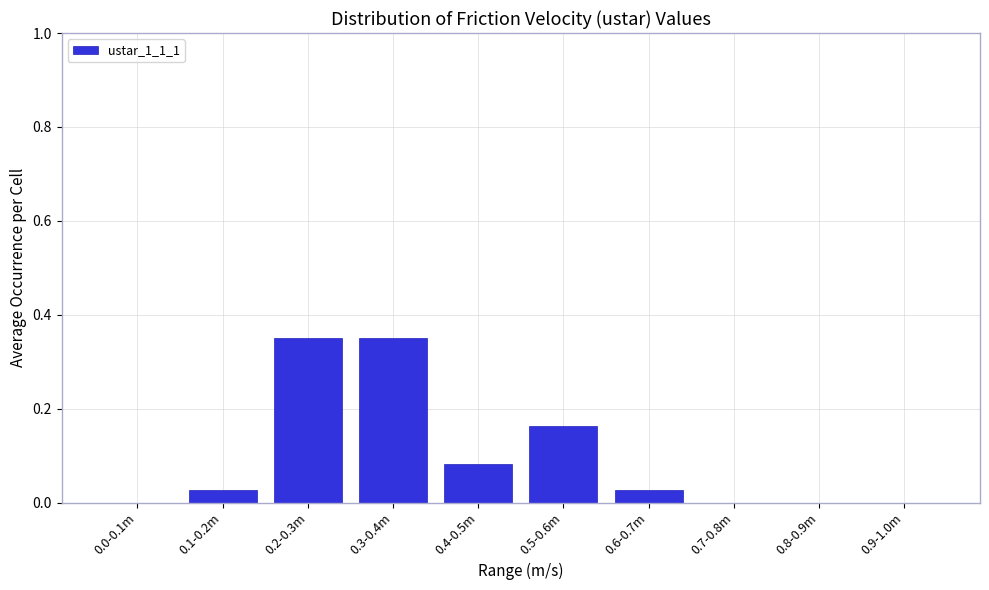

What is the change in value from 0.2-0.3m to 0.8-0.9m?

-0.4